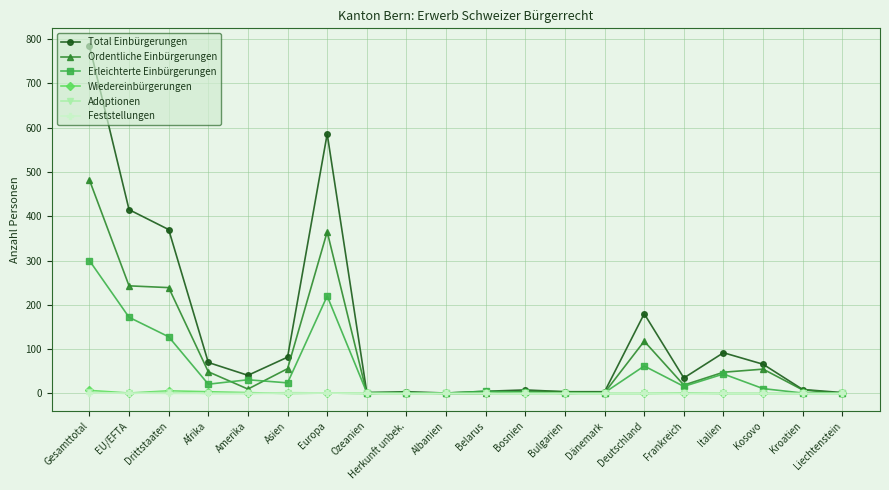

Which series has the largest range (max minus min)?

Total Einbürgerungen